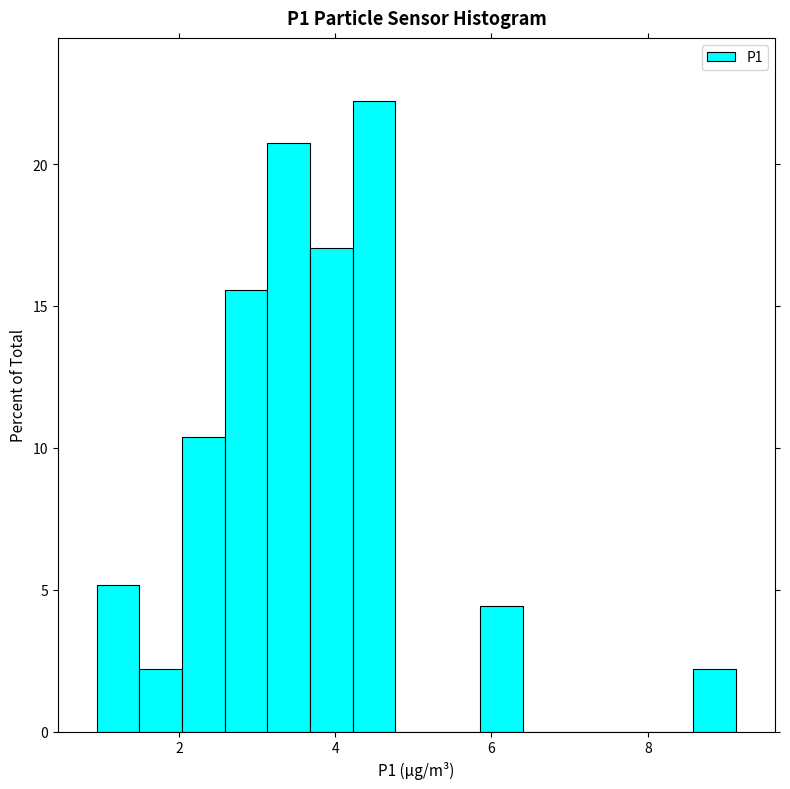

Around what value on the x-axis is the tallest bar? Give the approximate position of its centre, as read against the axis.

4.4